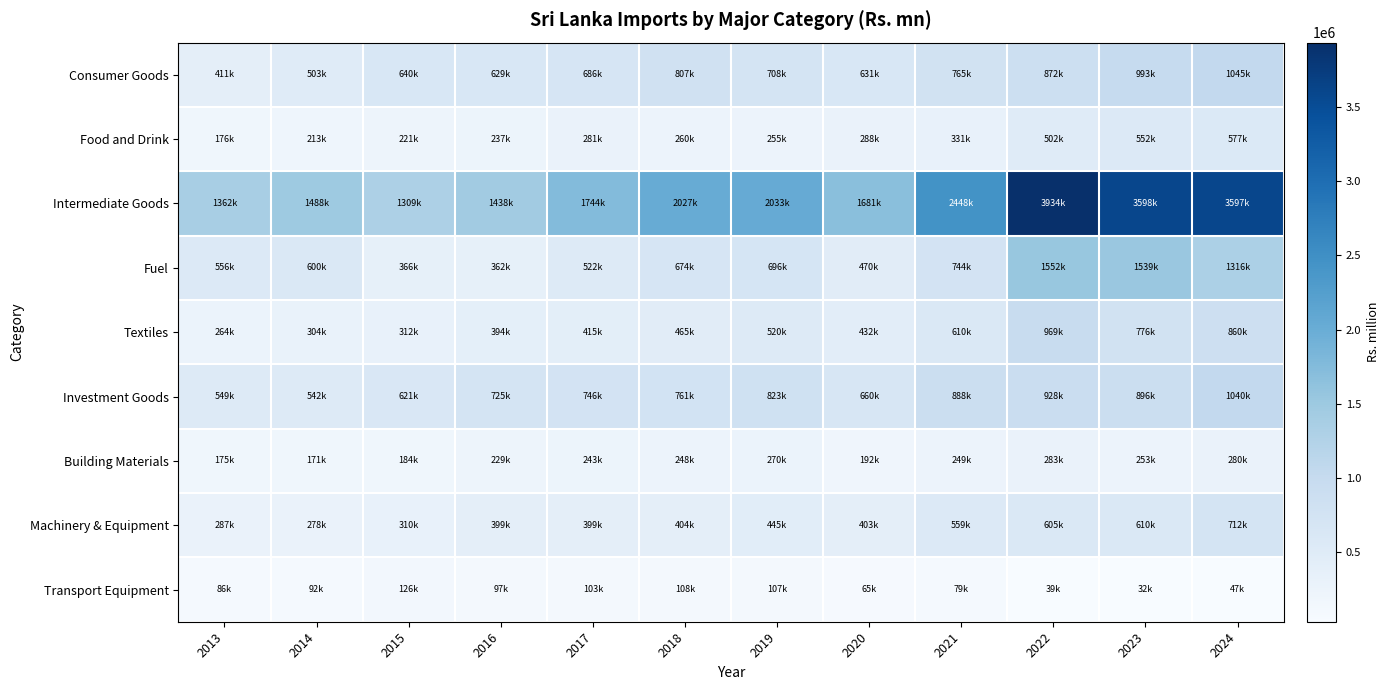

What is the difference between the highest and lowest values at 2016?

1341551